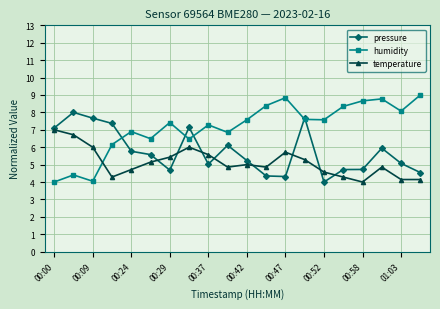

True or false: humidity has more than 2 points higher than both neighbors.

True